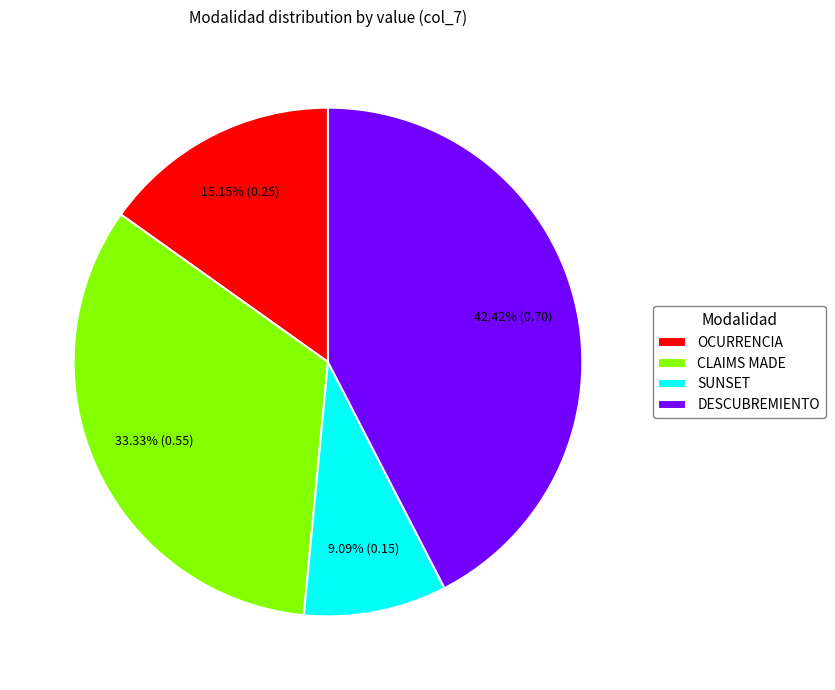

Which has a higher value, SUNSET or CLAIMS MADE?

CLAIMS MADE